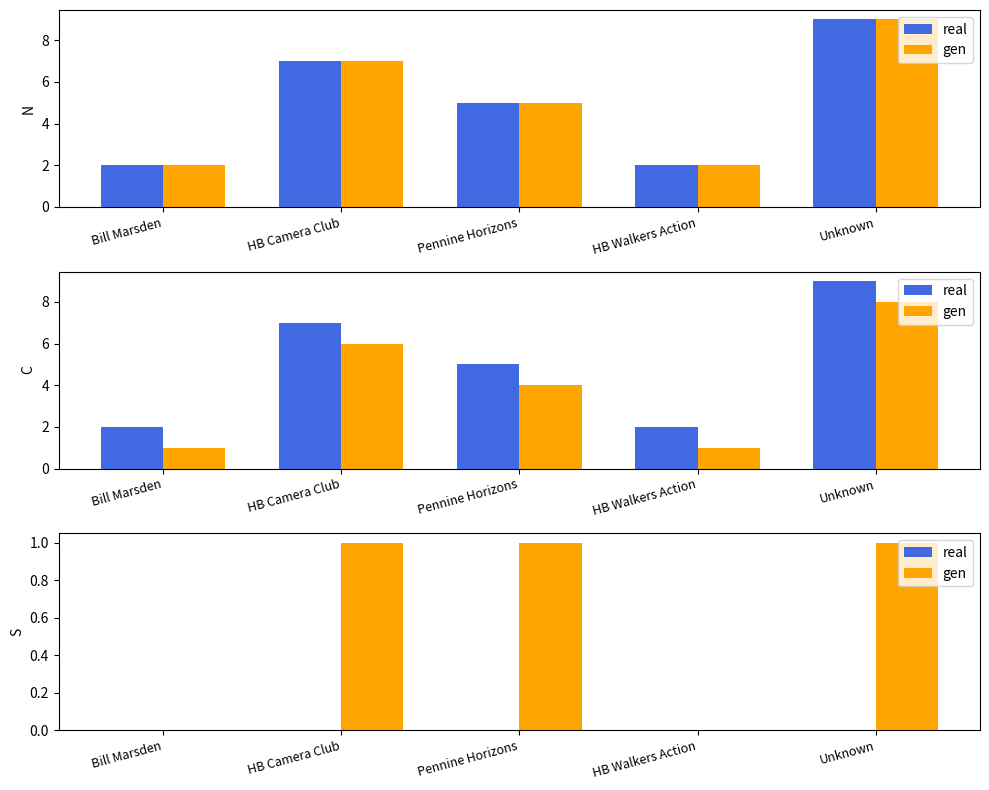

Reading right to left, what are all the values shown in this chart?

real: 0	0	0	0	0
gen: 1	0	1	1	0